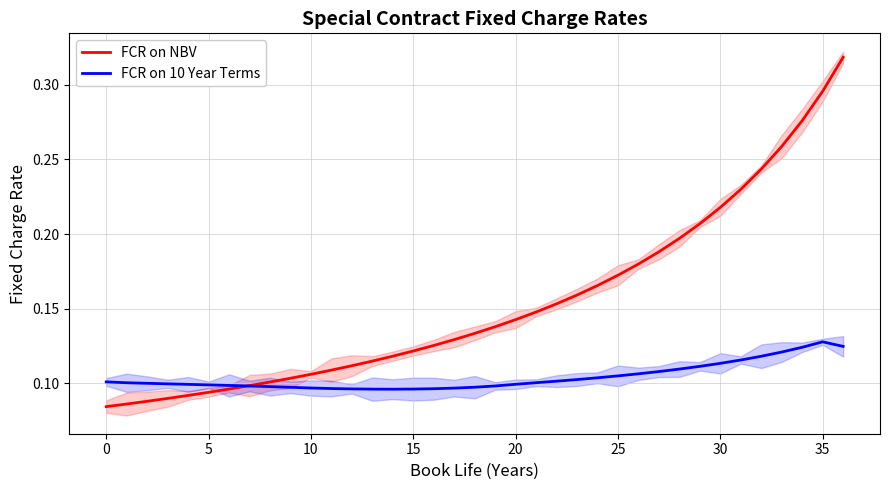

How many FCR on NBV values are between 0 and 1?

37